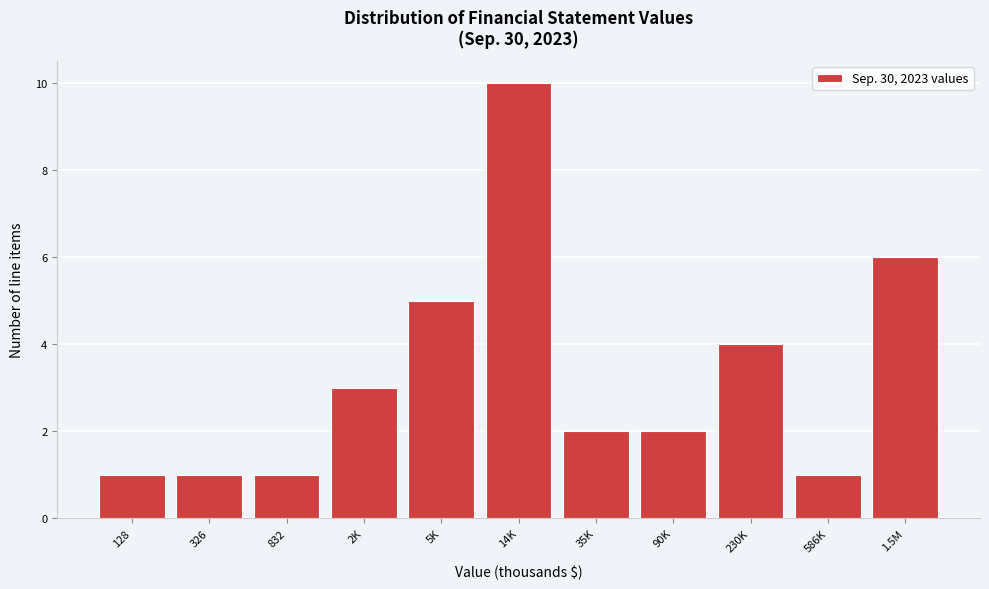

Reading left to right, list all the values displayed in this chart.

128=1	326=1	832=1	2K=3	5K=5	14K=10	35K=2	90K=2	230K=4	586K=1	1.5M=6